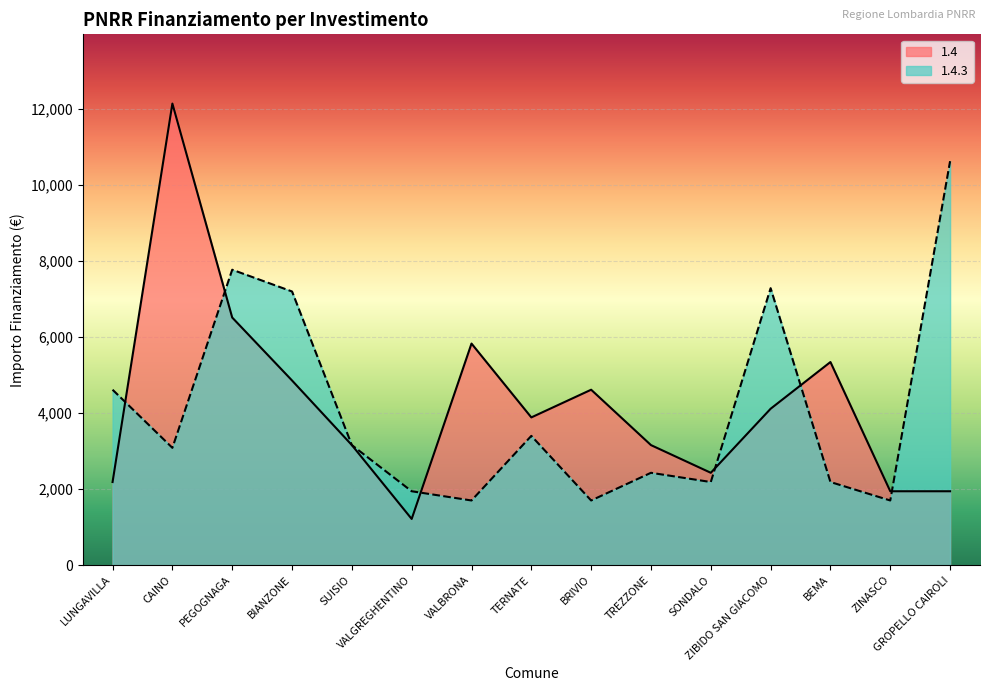

Where do 1.4.3 and 1.4 first cross each other?

LUNGAVILLA and CAINO